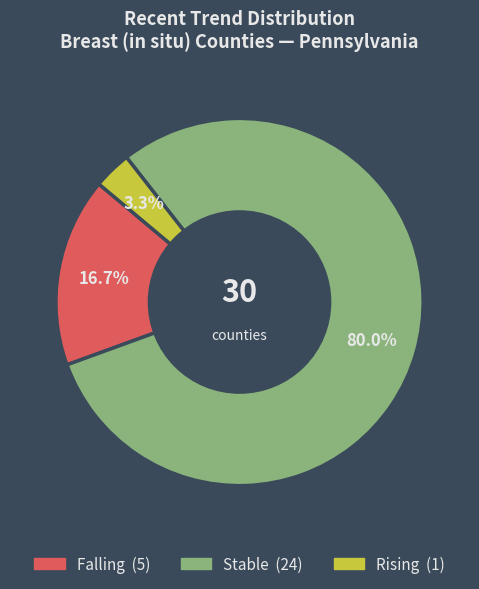

To the nearest percent, what is the average slice percentage?

33%